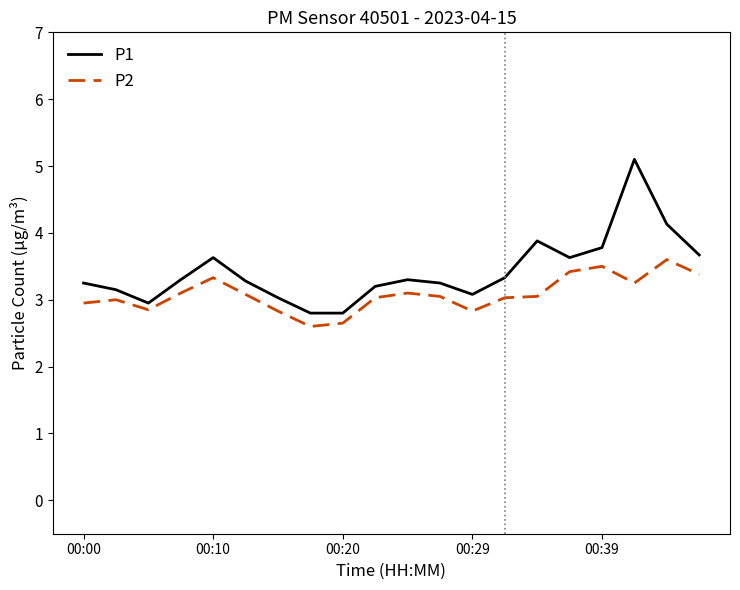

True or false: P1 has more than 1 points higher than both neighbors.

True